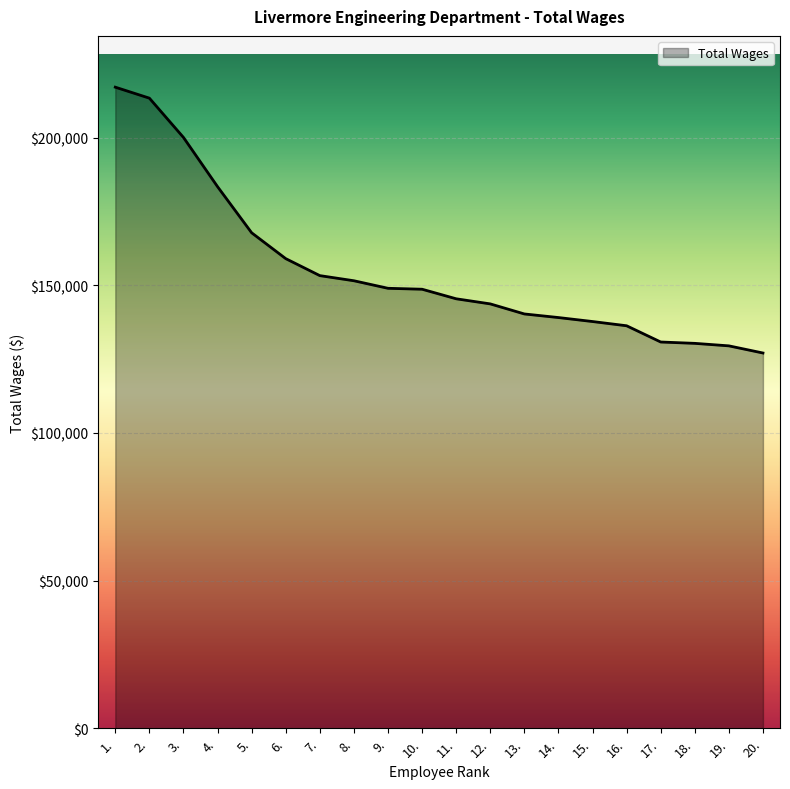

The chart shows a value of 217041 at 1.. True or false?

True